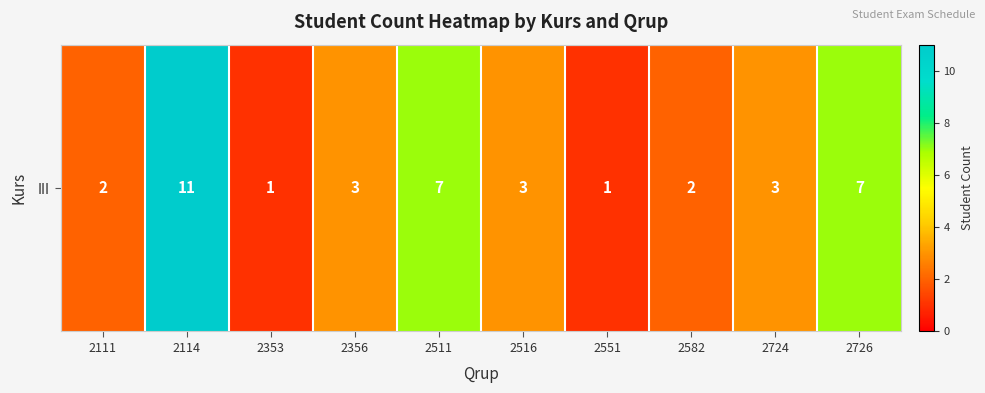

What is the sum of all values?

40